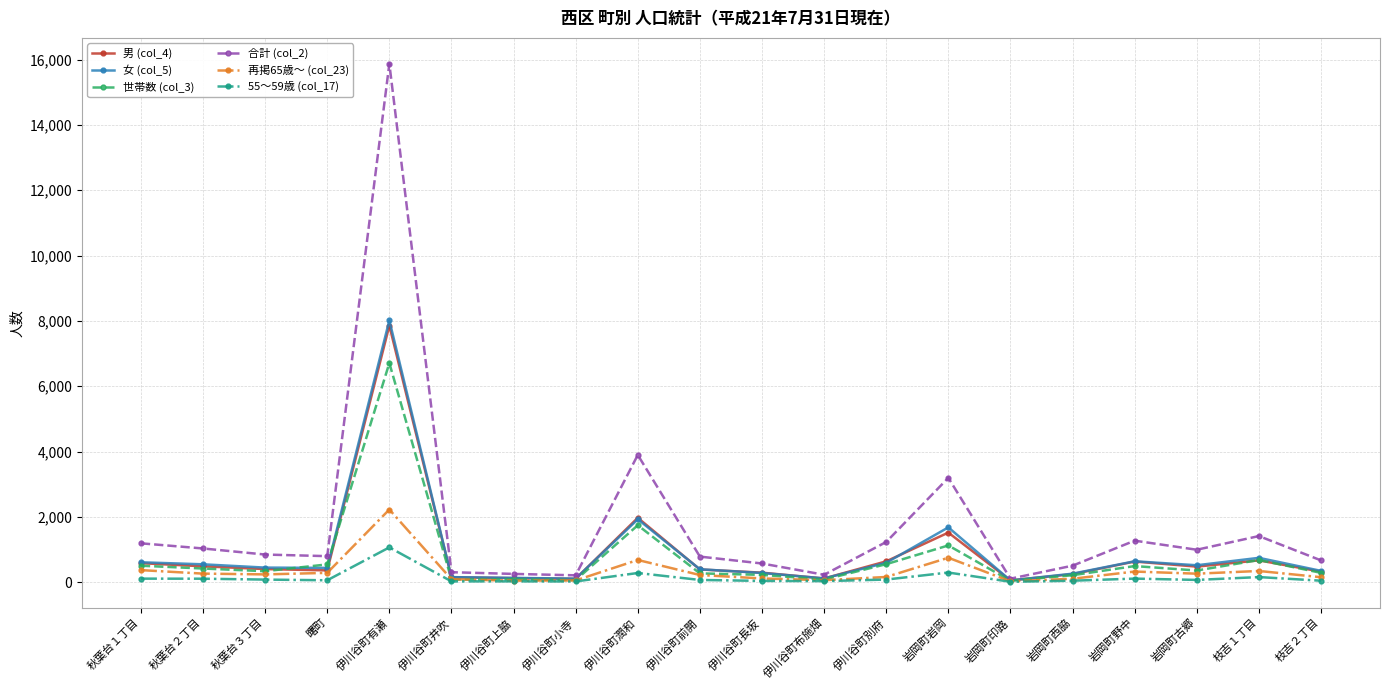

Which series has the largest range (max minus min)?

合計 (col_2)